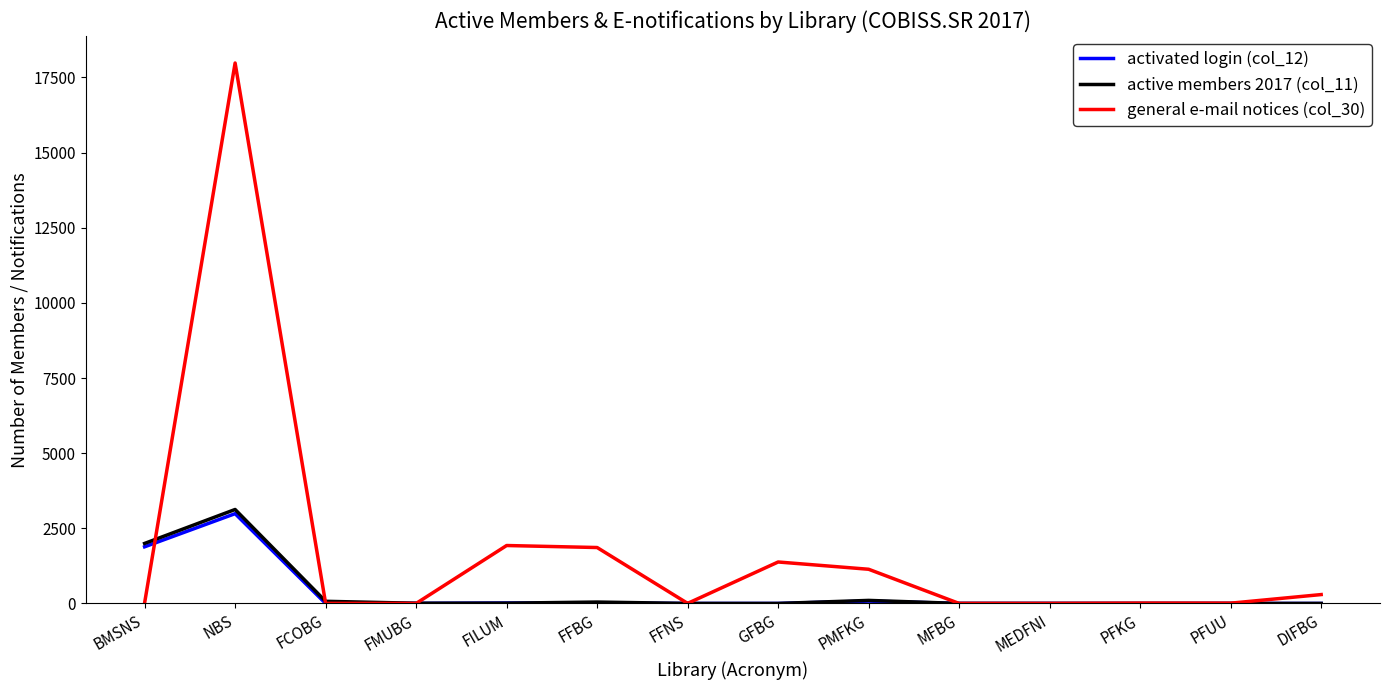

What is the greatest value displayed?

17980